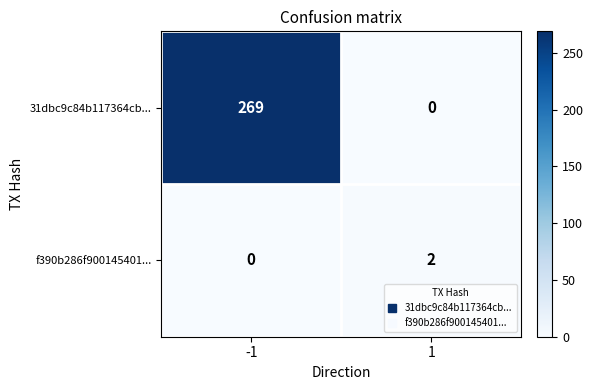

Rank the series at 1 from lowest to highest value.

31dbc9c84b117364cb..., f390b286f900145401...